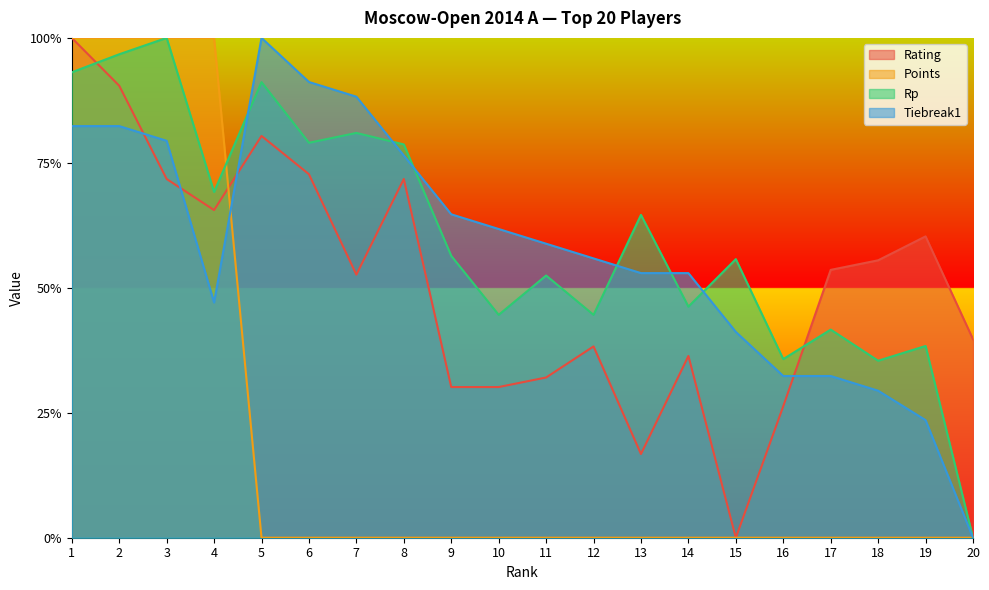

Where is Rating nearest to the value 0?

15